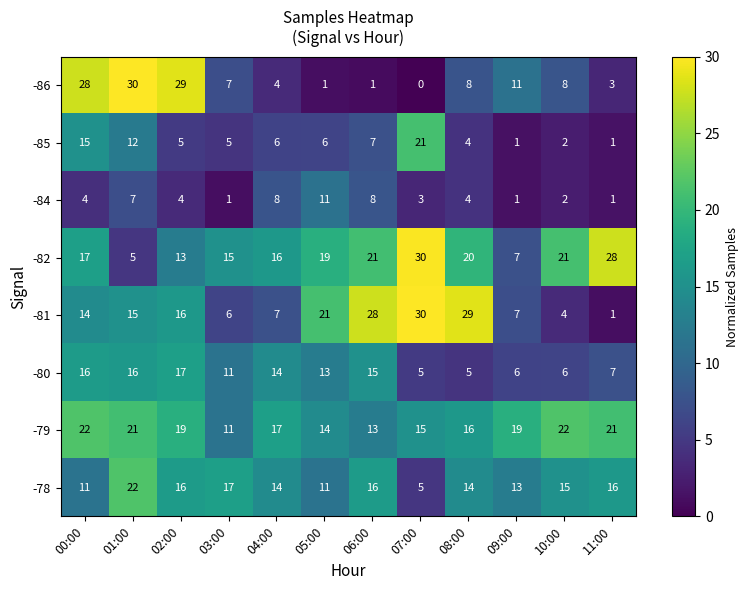

True or false: -82 has a value of 30 at 07:00.

True